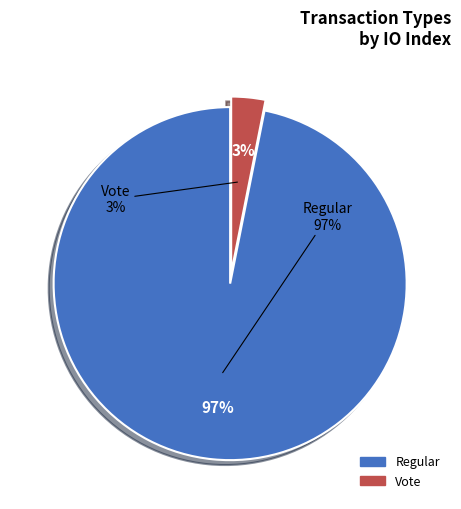

Is there a majority slice in this chart?

Yes